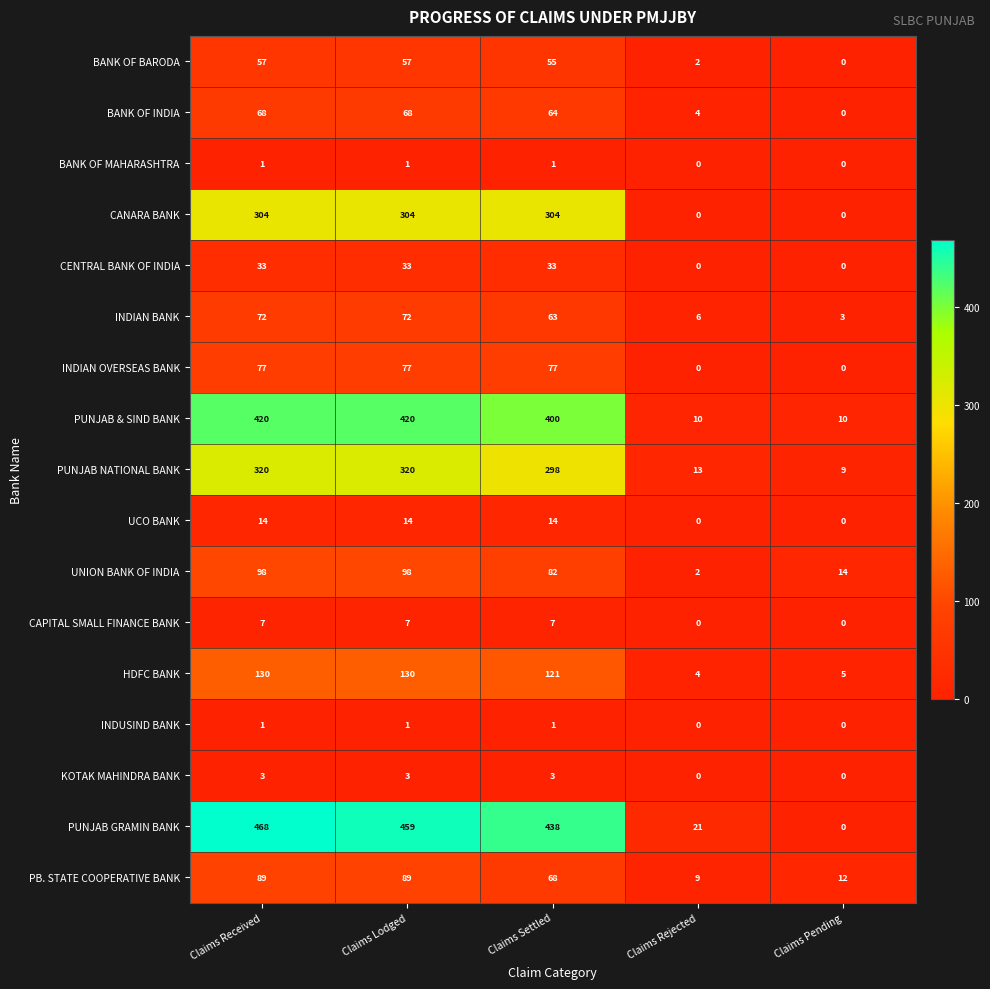

What is the lowest value of the HDFC BANK series?

4